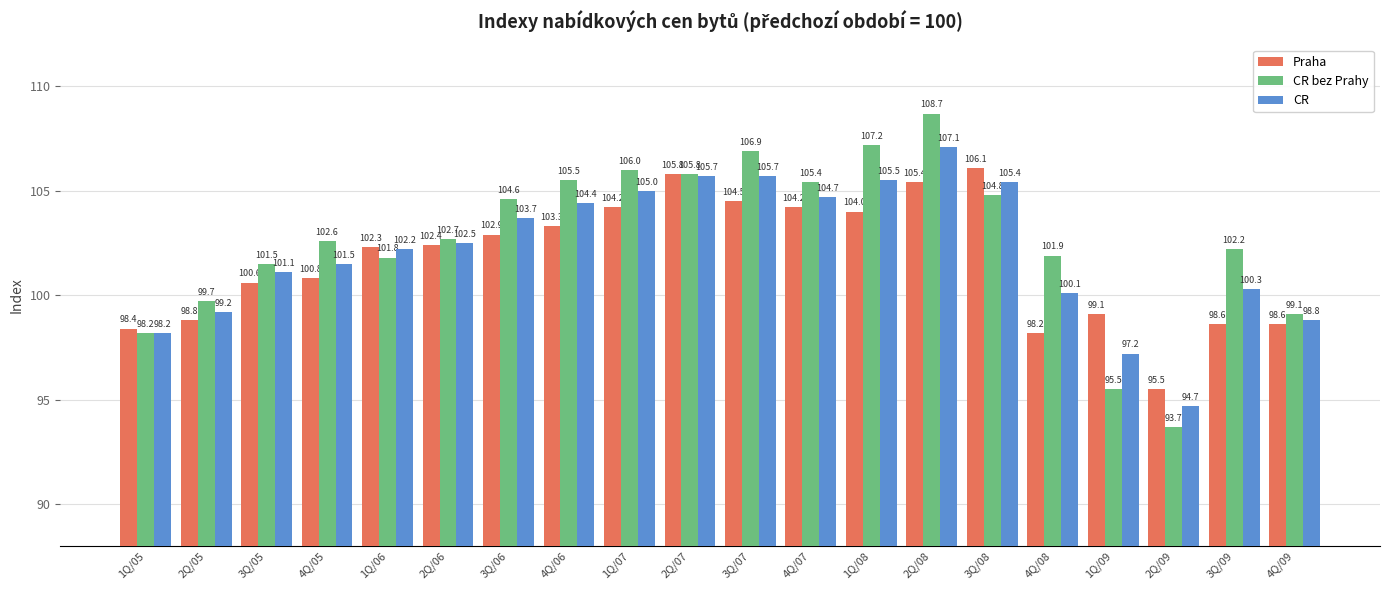

What is the smallest value displayed?

93.7